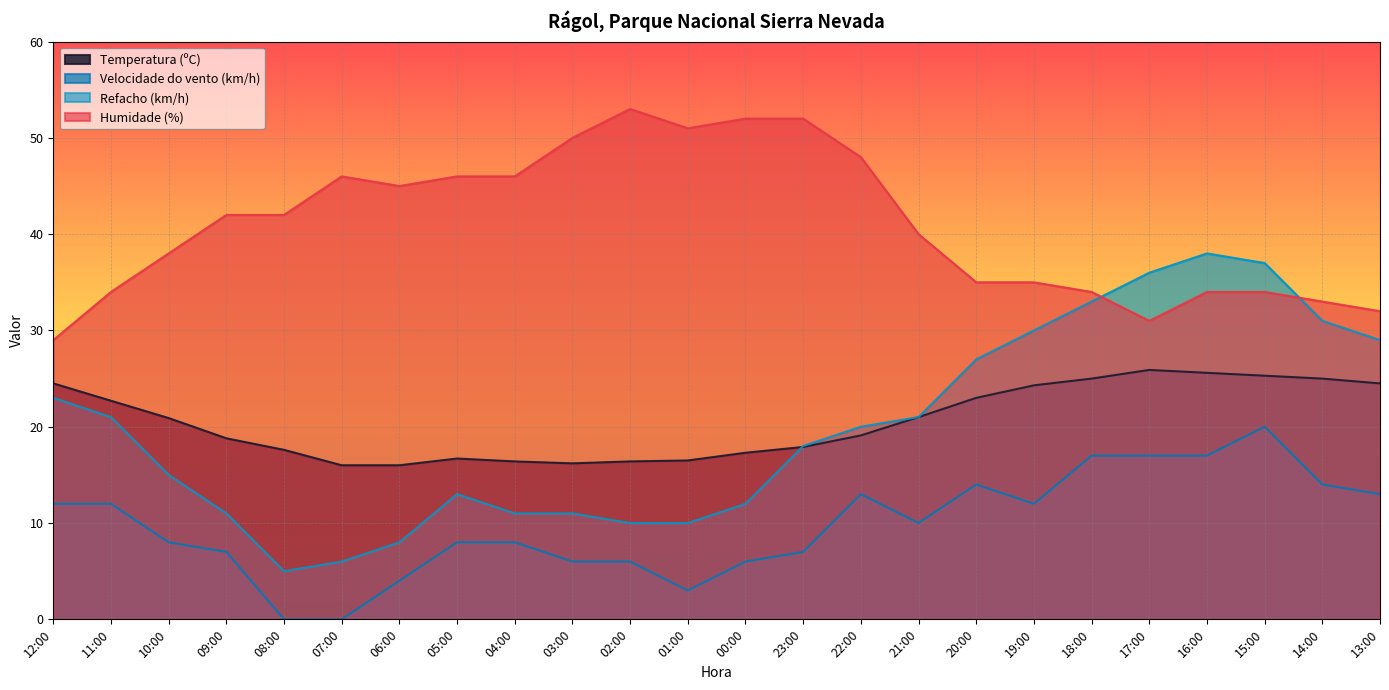

Reading right to left, list all the values displayed in this chart.

Temperatura (ºC): 24.5	25.0	25.3	25.6	25.9	25.0	24.3	23.0	21.0	19.1	17.9	17.3	16.5	16.4	16.2	16.4	16.7	16.0	16.0	17.6	18.8	20.9	22.7	24.5
Velocidade do vento (km/h): 13.0	14.0	20.0	17.0	17.0	17.0	12.0	14.0	10.0	13.0	7.0	6.0	3.0	6.0	6.0	8.0	8.0	4.0	0.0	0.0	7.0	8.0	12.0	12.0
Refacho (km/h): 29.0	31.0	37.0	38.0	36.0	33.0	30.0	27.0	21.0	20.0	18.0	12.0	10.0	10.0	11.0	11.0	13.0	8.0	6.0	5.0	11.0	15.0	21.0	23.0
Humidade (%): 32.0	33.0	34.0	34.0	31.0	34.0	35.0	35.0	40.0	48.0	52.0	52.0	51.0	53.0	50.0	46.0	46.0	45.0	46.0	42.0	42.0	38.0	34.0	29.0